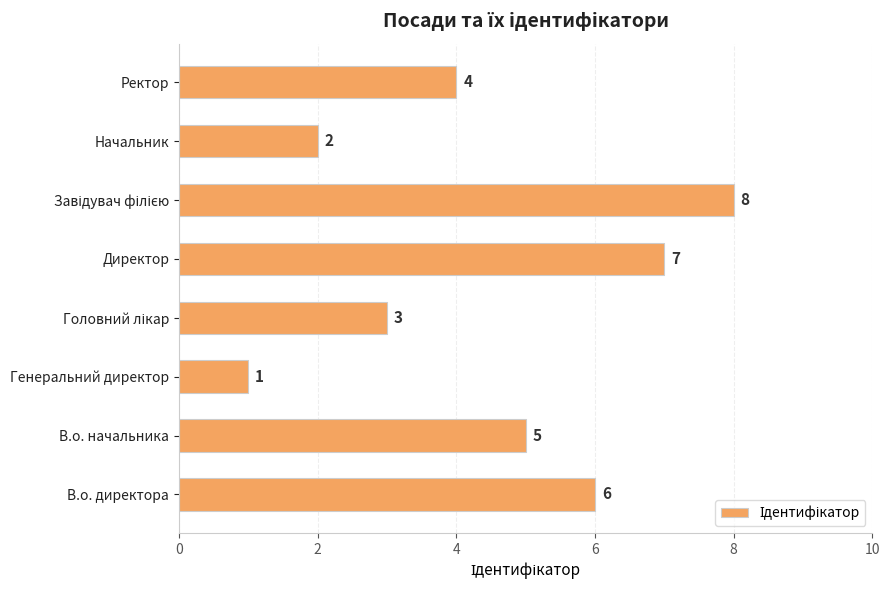

What is the maximum value shown in the chart?

8